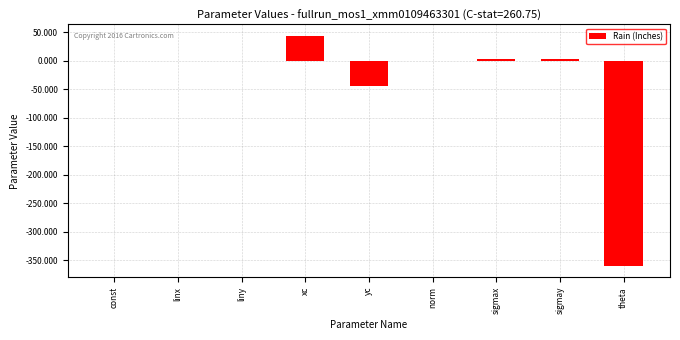

Where is the data nearest to the value -158?

yc